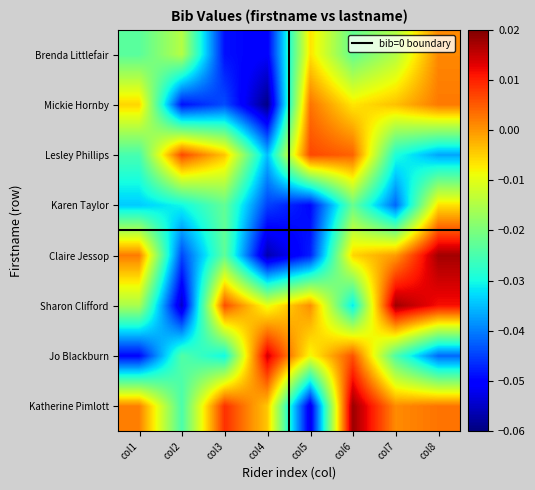

Reading right to left, extract all data points from this chart.

Katherine Pimlott: col8=0.0	col7=0.0	col6=0.0	col5=-0.1	col4=-0.0	col3=0.0	col2=-0.0	col1=0.0
Jo Blackburn: col8=-0.0	col7=-0.0	col6=0.0	col5=-0.0	col4=0.0	col3=-0.0	col2=-0.0	col1=-0.0
Sharon Clifford: col8=0.0	col7=0.0	col6=-0.0	col5=0.0	col4=-0.0	col3=0.0	col2=-0.1	col1=-0.0
Claire Jessop: col8=0.0	col7=-0.0	col6=-0.0	col5=-0.0	col4=-0.1	col3=-0.0	col2=-0.0	col1=0.0
Karen Taylor: col8=-0.0	col7=-0.0	col6=-0.0	col5=-0.0	col4=-0.0	col3=-0.0	col2=-0.0	col1=-0.0
Lesley Phillips: col8=-0.0	col7=-0.0	col6=0.0	col5=0.0	col4=-0.0	col3=-0.0	col2=0.0	col1=-0.0
Mickie Hornby: col8=0.0	col7=-0.0	col6=-0.0	col5=0.0	col4=-0.1	col3=-0.0	col2=-0.0	col1=-0.0
Brenda Littlefair: col8=0.0	col7=-0.0	col6=-0.0	col5=-0.0	col4=-0.1	col3=-0.0	col2=-0.0	col1=-0.0